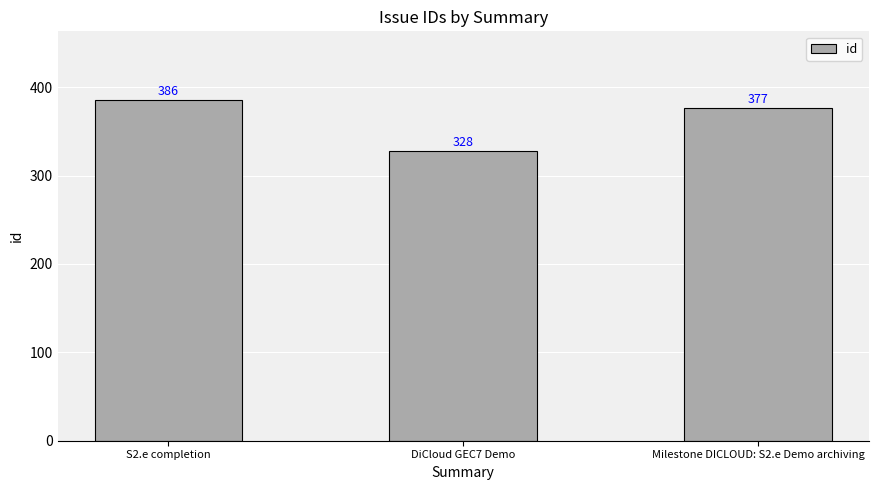

How many categories are shown in the chart?

3